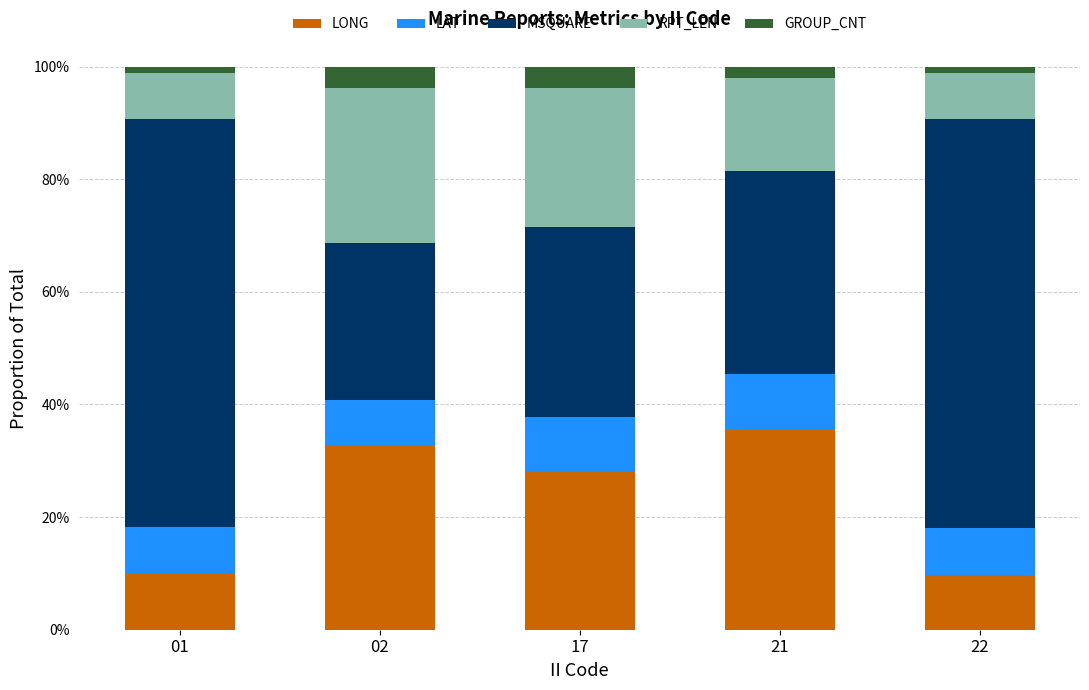

Rank the series by their maximum value, from highest to lowest.

MSQUARE, LONG, RPT_LEN, LAT, GROUP_CNT